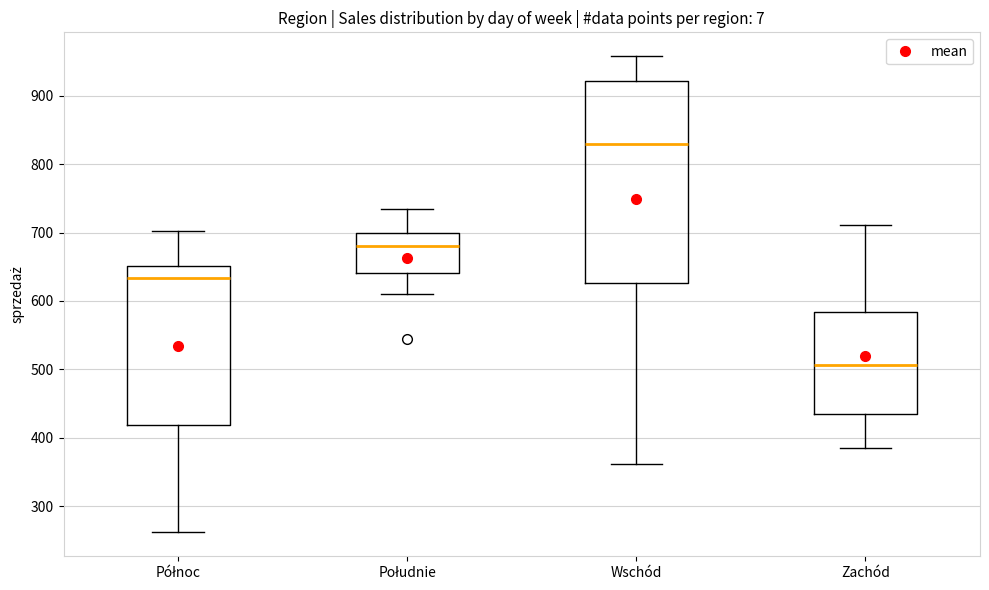

Reading left to right, transcribe this box plot: for each box, give where its median line is, the range the box spans, and where its two whiskers end, as read against the y-axis. The values are not printed on the chart, so give them approximately, as read against the axis.

Północ: median 630, box 420 to 650, whiskers 260 to 700
Południe: median 680, box 640 to 700, whiskers 610 to 730
Wschód: median 830, box 630 to 920, whiskers 360 to 960
Zachód: median 510, box 440 to 580, whiskers 390 to 710